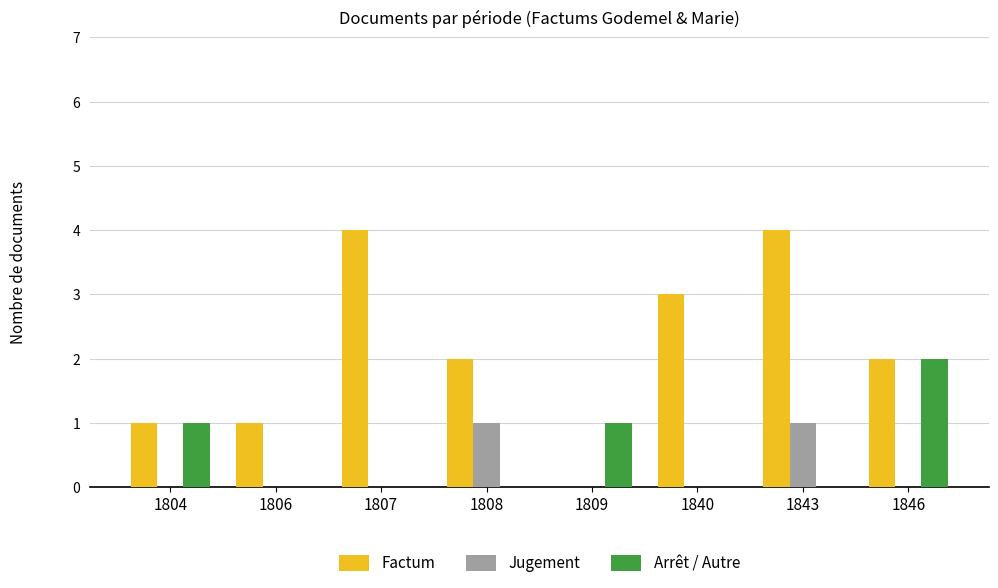

Is the value of Factum at 1804 greater than the value of Arrêt / Autre at 1846?

No